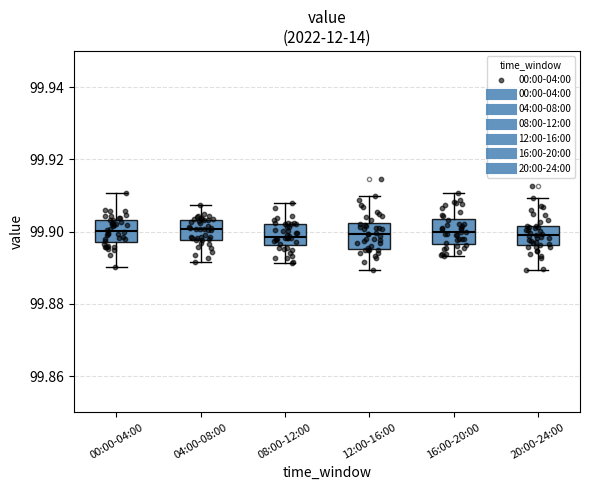

Reading left to right, read every box against the y-axis: the position of its median line, the range the box covers, and the ends of its whiskers. The values are not printed on the chart, so give them approximately, as read against the axis.

00:00-04:00: median 99.900, box 99.898 to 99.904, whiskers 99.890 to 99.910
04:00-08:00: median 99.900, box 99.898 to 99.904, whiskers 99.892 to 99.908
08:00-12:00: median 99.898, box 99.896 to 99.902, whiskers 99.892 to 99.908
12:00-16:00: median 99.900, box 99.896 to 99.902, whiskers 99.890 to 99.910
16:00-20:00: median 99.900, box 99.896 to 99.904, whiskers 99.894 to 99.910
20:00-24:00: median 99.900, box 99.896 to 99.902, whiskers 99.890 to 99.910